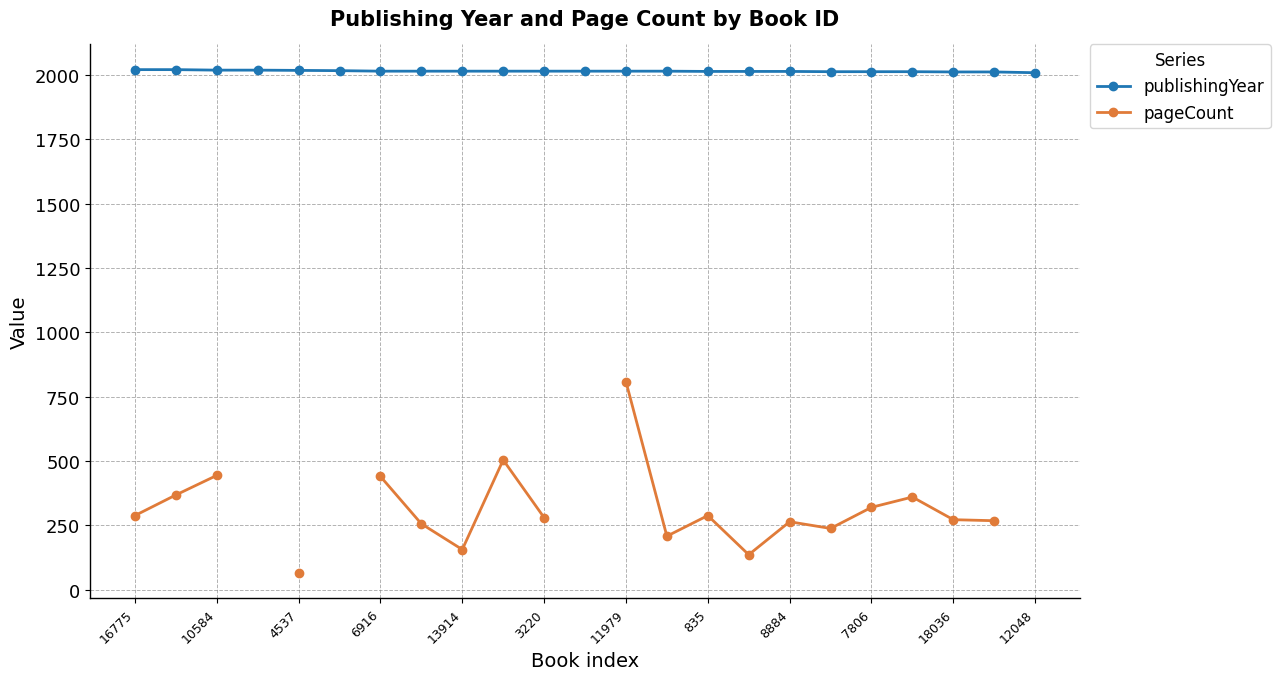

The value of publishingYear at 16775 is 2020. True or false?

True